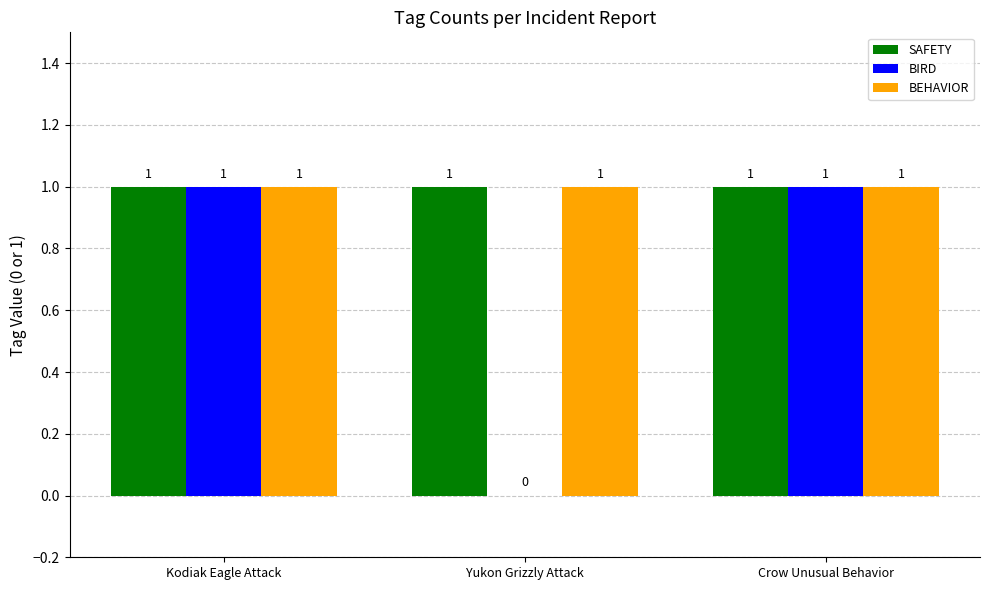

The value of BIRD at Crow Unusual Behavior is 1. True or false?

True